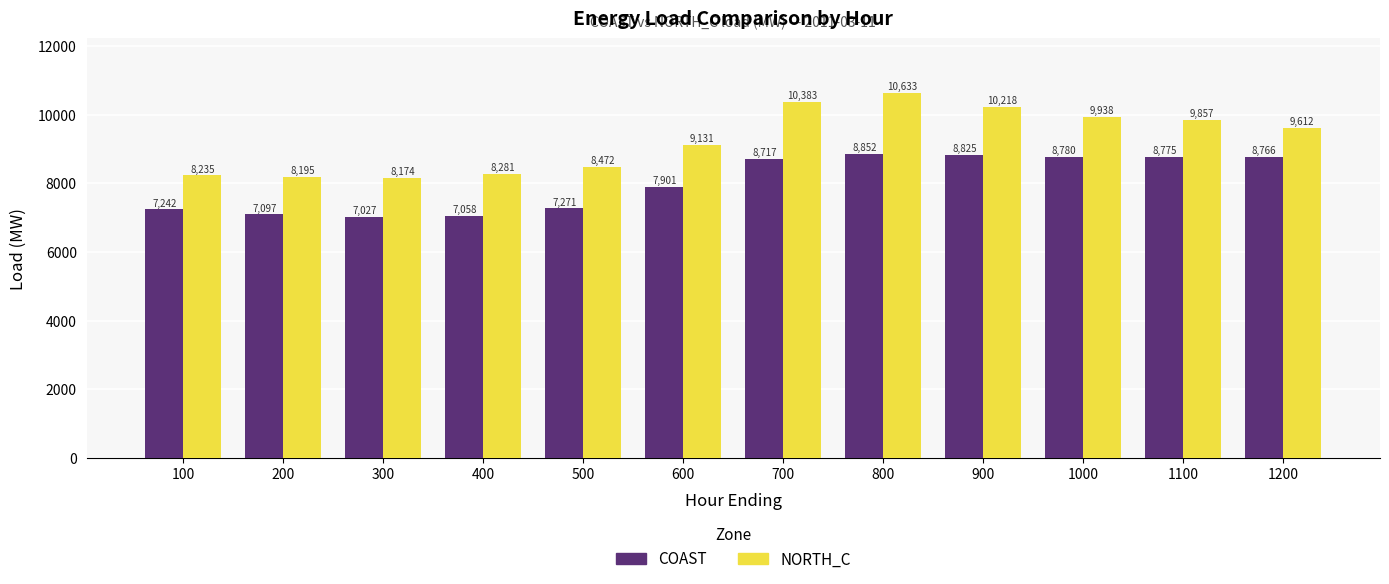

Which series has the largest range (max minus min)?

NORTH_C